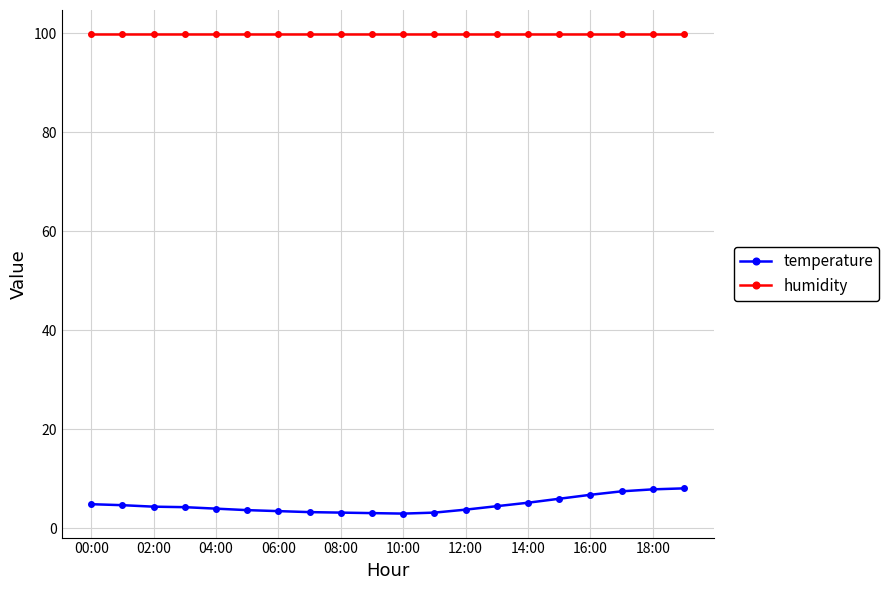

What is the value of the humidity point at the 3rd from the left?

99.9